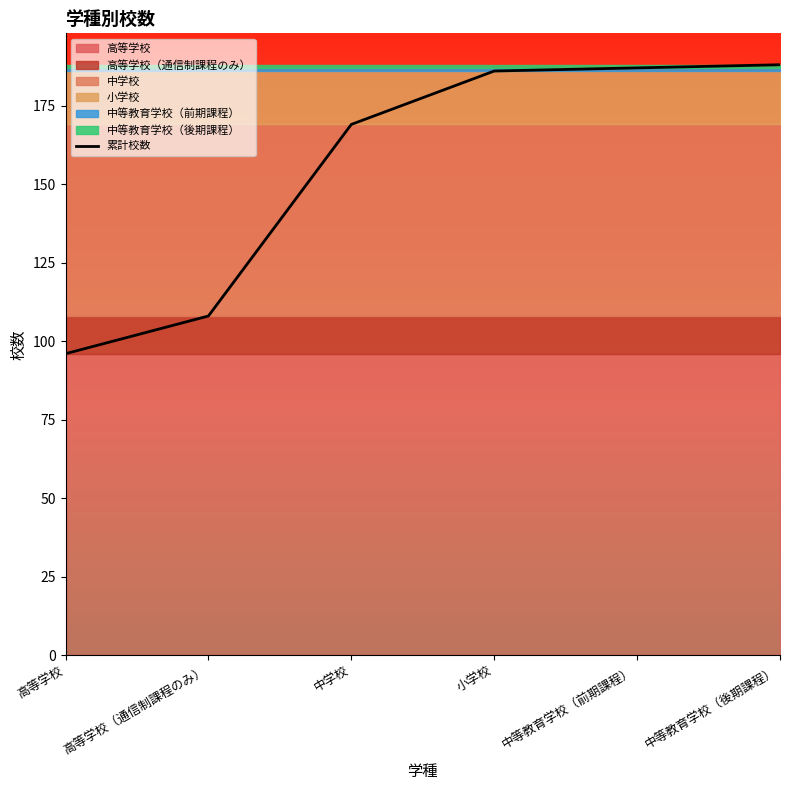

What is the value of the 2nd point from the left?

108